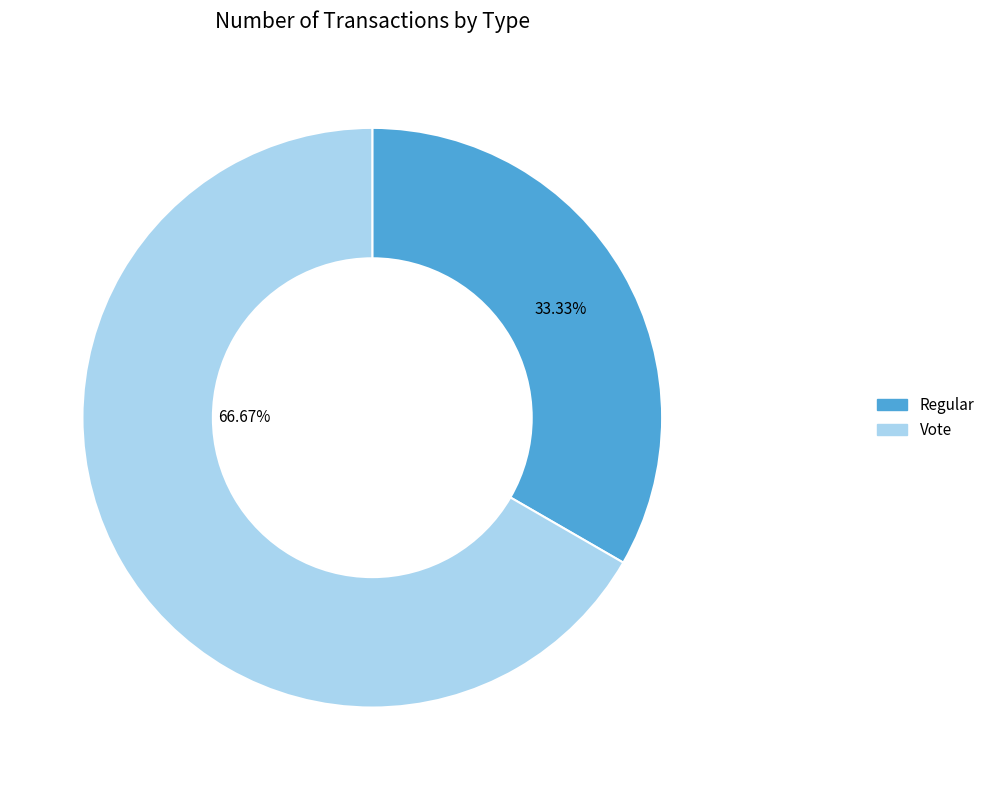

Which has a higher value, Vote or Regular?

Vote